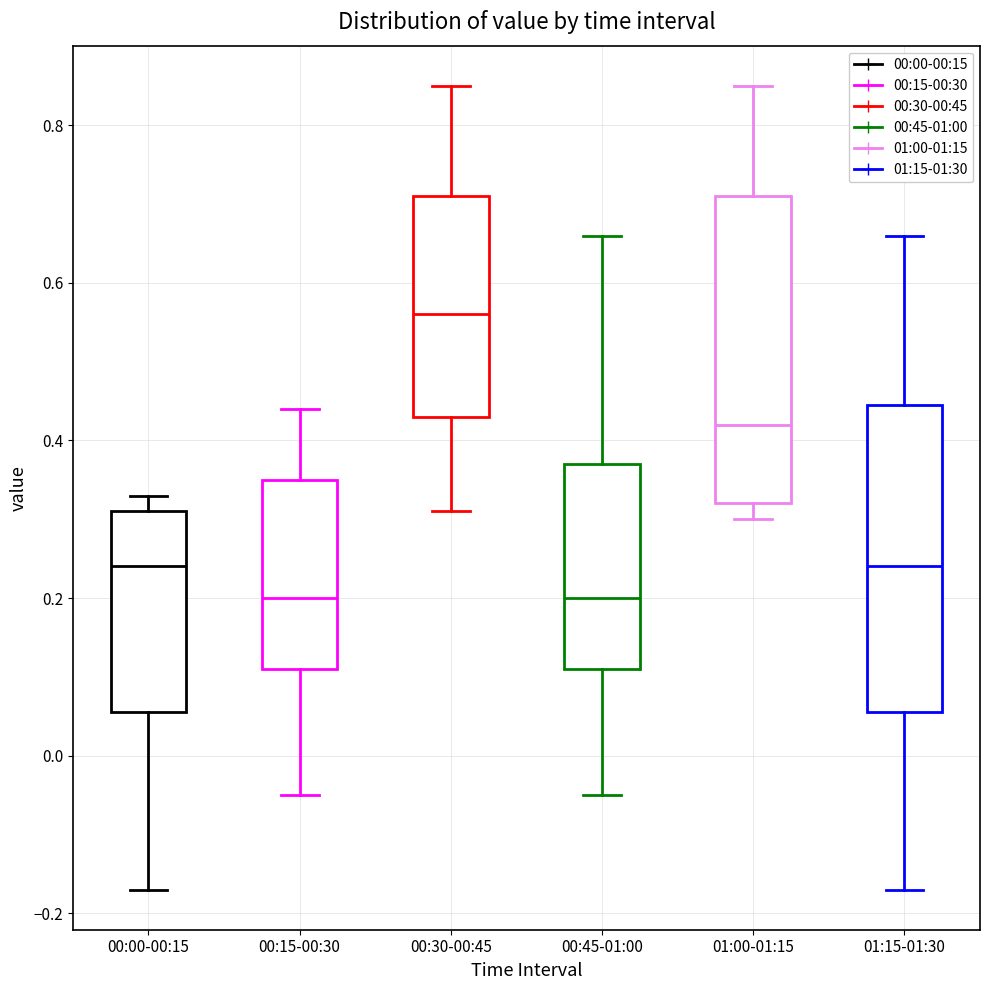

Reading left to right, transcribe this box plot: for each box, give where its median line is, the range the box spans, and where its two whiskers end, as read against the y-axis. The values are not printed on the chart, so give them approximately, as read against the axis.

00:00-00:15: median 0.24, box 0.06 to 0.32, whiskers -0.16 to 0.34
00:15-00:30: median 0.20, box 0.12 to 0.36, whiskers -0.04 to 0.44
00:30-00:45: median 0.56, box 0.44 to 0.72, whiskers 0.32 to 0.86
00:45-01:00: median 0.20, box 0.12 to 0.38, whiskers -0.04 to 0.66
01:00-01:15: median 0.42, box 0.32 to 0.72, whiskers 0.30 to 0.86
01:15-01:30: median 0.24, box 0.06 to 0.44, whiskers -0.16 to 0.66